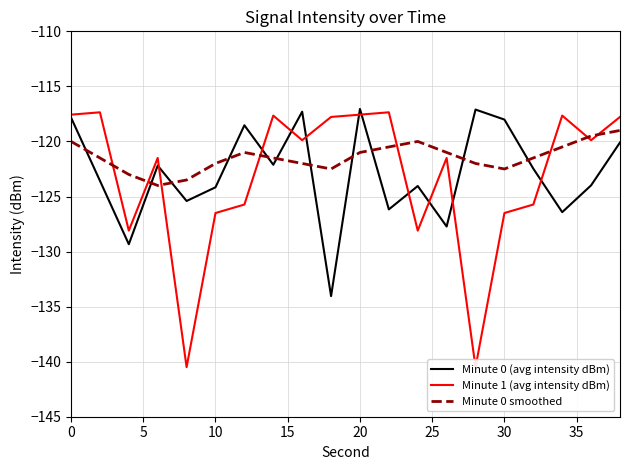

What is the greatest value displayed?

-117.1